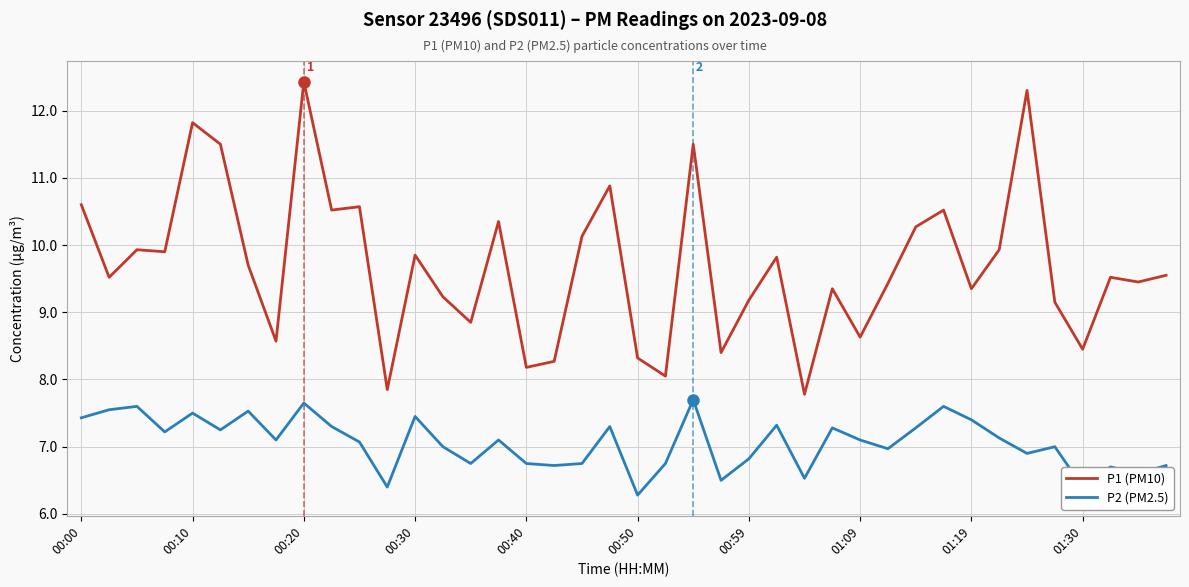

In P1 (PM10), how many points are lower than both neighbors (excluding endpoints)?

14